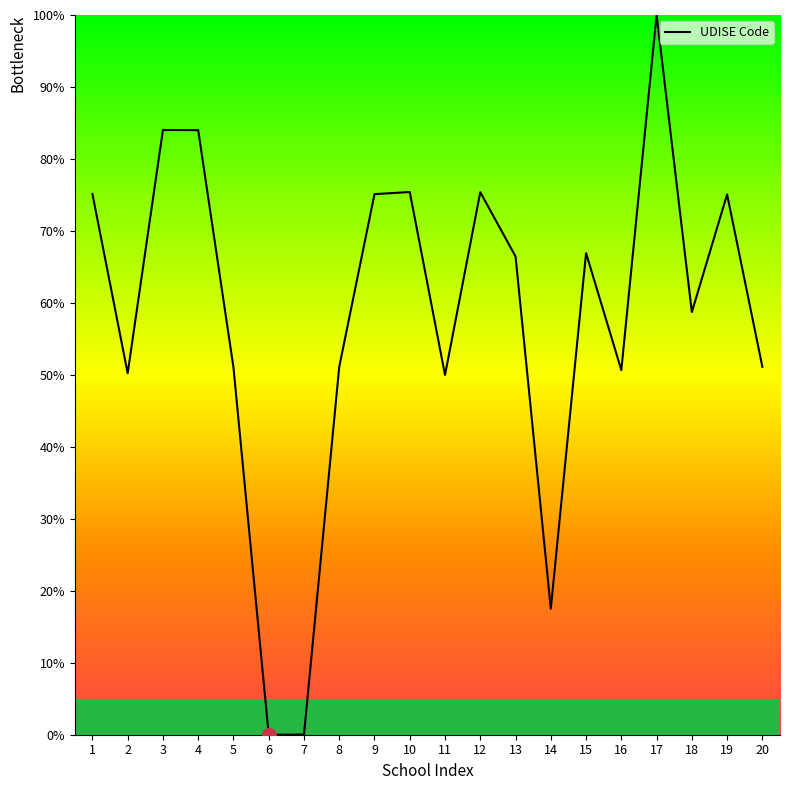

What is the difference between the second highest and second lowest values?

84.0